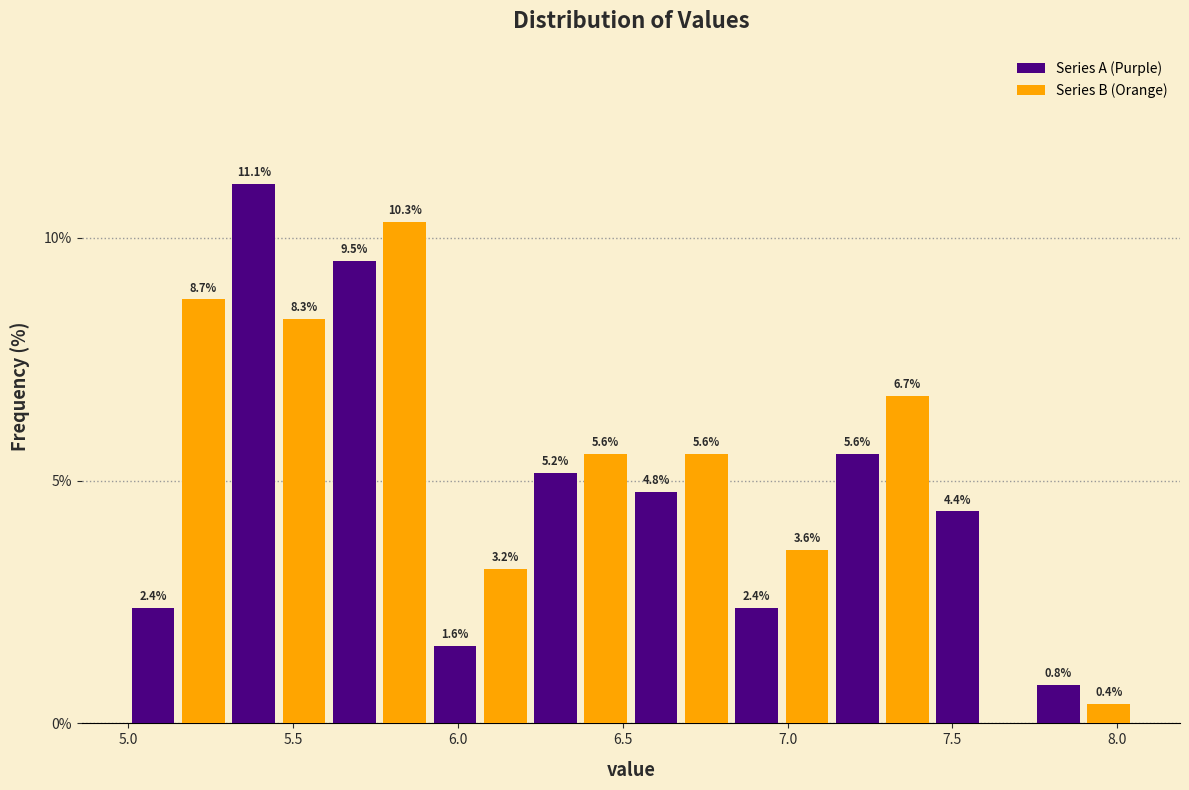

Around what value on the x-axis is the tallest bar? Give the approximate position of its centre, as read against the axis.

5.40